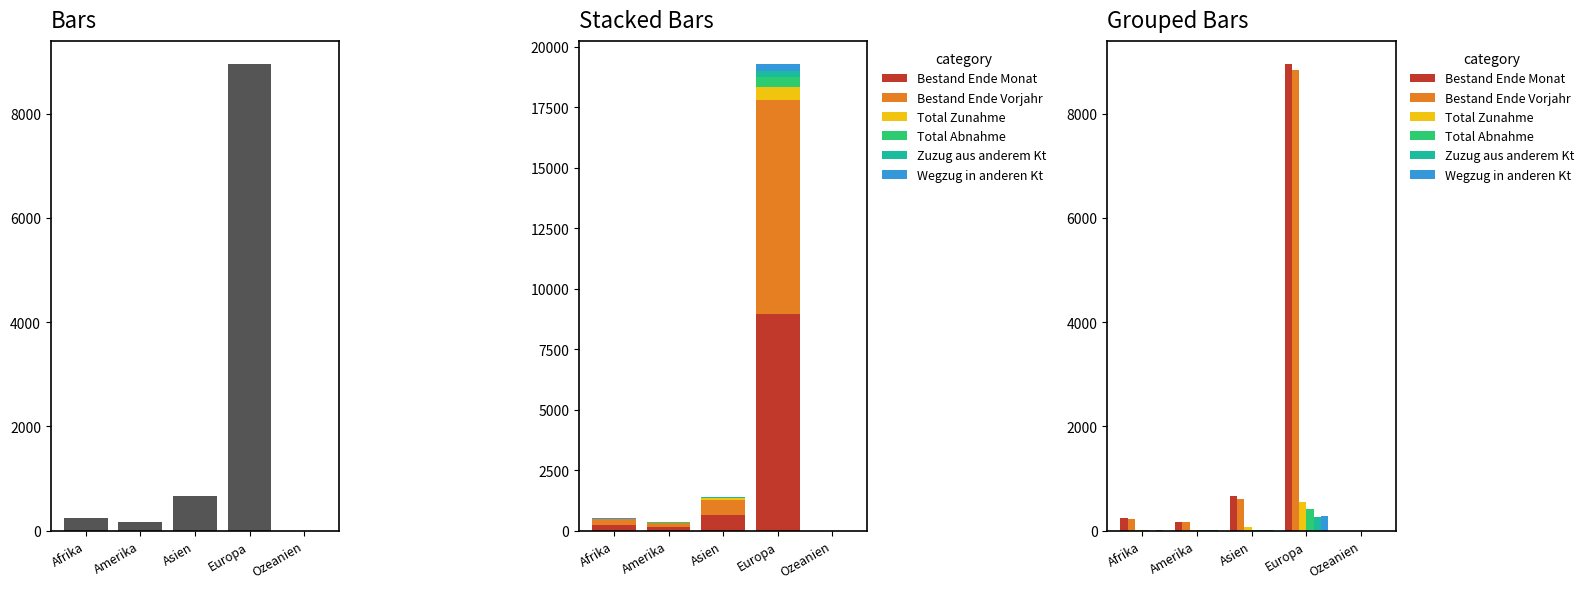

At how many categories does at least one series exceed 5443?

1